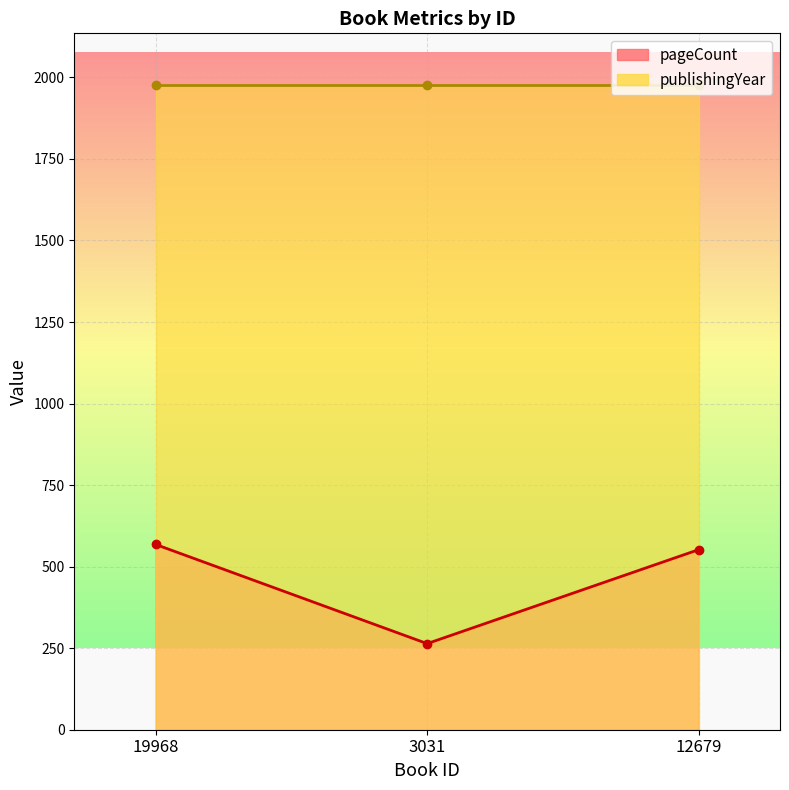

What is the sum of all values?

1384